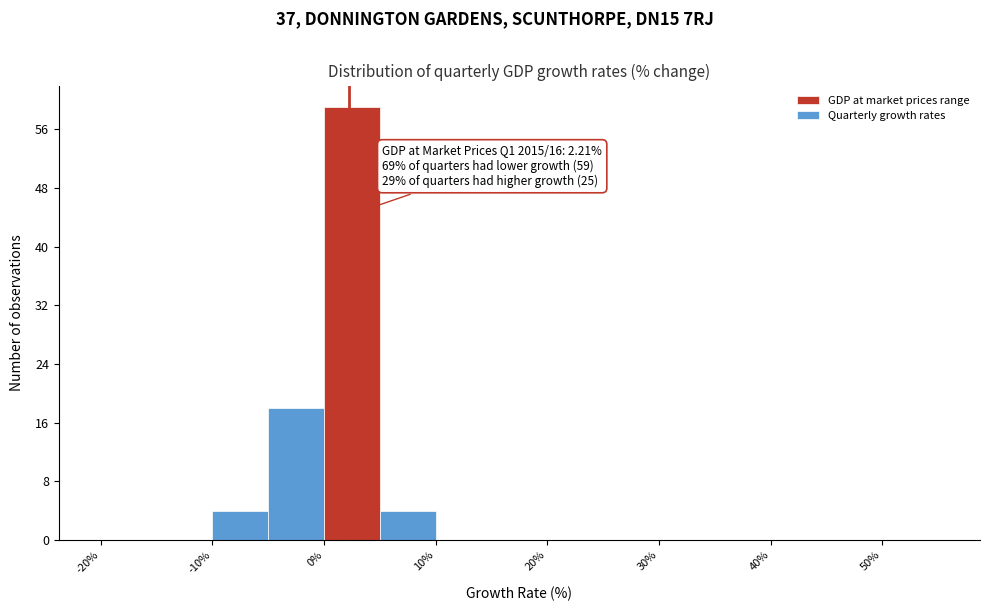

Which range on the x-axis has the tallest bar?

0 to 5